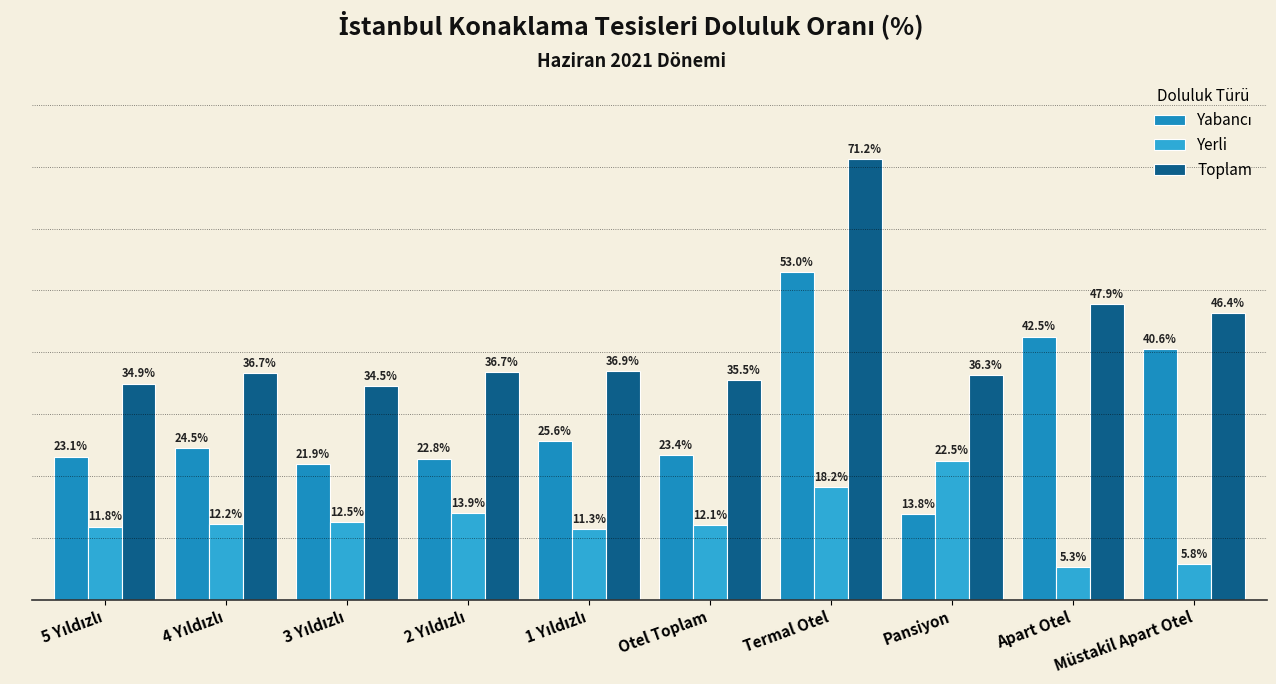

The value of Toplam at Termal Otel is 29.0. True or false?

False